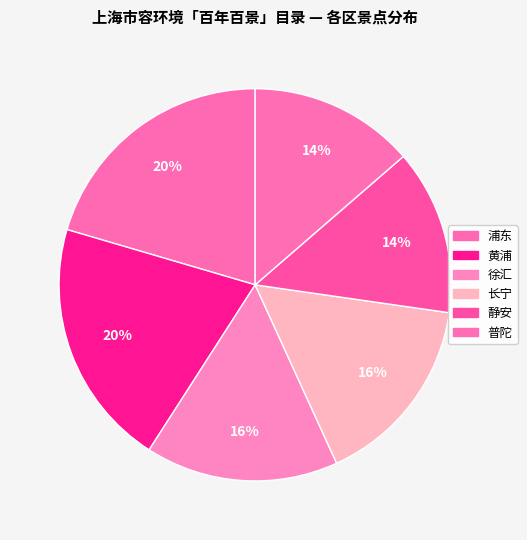

Which category has the smallest portion of the pie?

静安